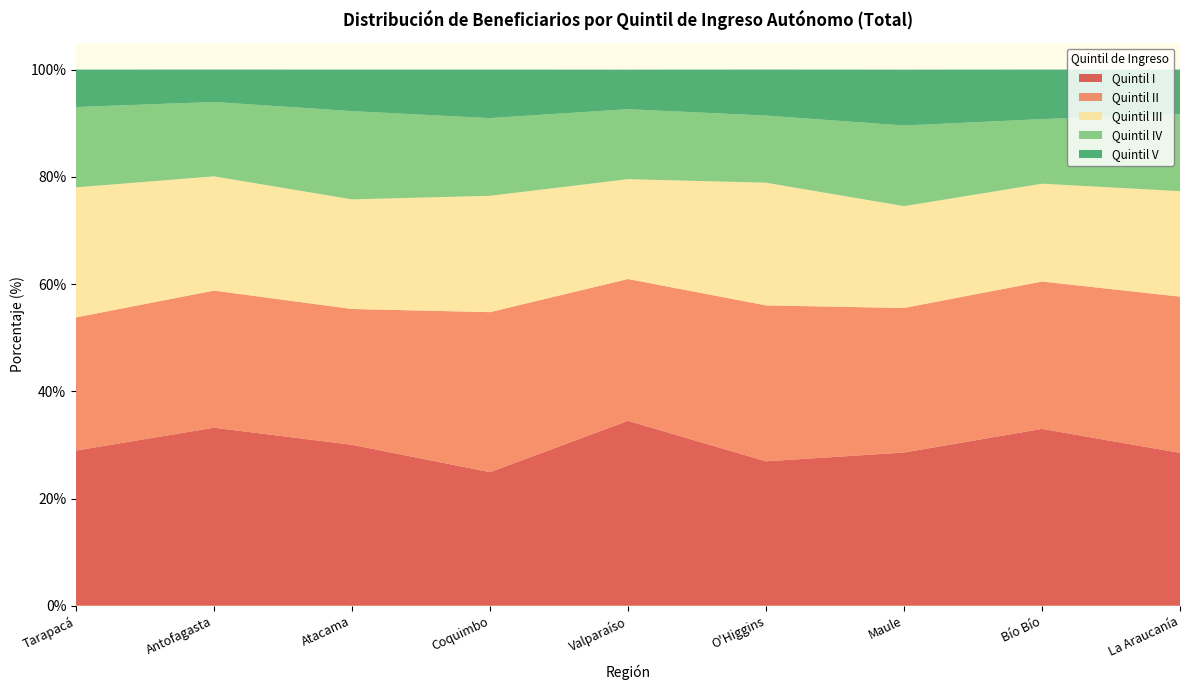

Reading left to right, transcribe all the data shown in this chart.

Quintil I: Tarapacá=28.9	Antofagasta=33.2	Atacama=30.0	Coquimbo=24.9	Valparaíso=34.5	O'Higgins=26.9	Maule=28.6	Bío Bío=33.0	La Araucanía=28.5
Quintil II: Tarapacá=24.8	Antofagasta=25.6	Atacama=25.3	Coquimbo=29.8	Valparaíso=26.4	O'Higgins=29.1	Maule=27.0	Bío Bío=27.5	La Araucanía=29.1
Quintil III: Tarapacá=24.2	Antofagasta=21.3	Atacama=20.4	Coquimbo=21.7	Valparaíso=18.6	O'Higgins=22.9	Maule=19.0	Bío Bío=18.2	La Araucanía=19.7
Quintil IV: Tarapacá=15.0	Antofagasta=13.9	Atacama=16.5	Coquimbo=14.5	Valparaíso=13.1	O'Higgins=12.5	Maule=15.0	Bío Bío=12.0	La Araucanía=14.4
Quintil V: Tarapacá=7.0	Antofagasta=6.0	Atacama=7.8	Coquimbo=9.1	Valparaíso=7.4	O'Higgins=8.6	Maule=10.4	Bío Bío=9.2	La Araucanía=8.3